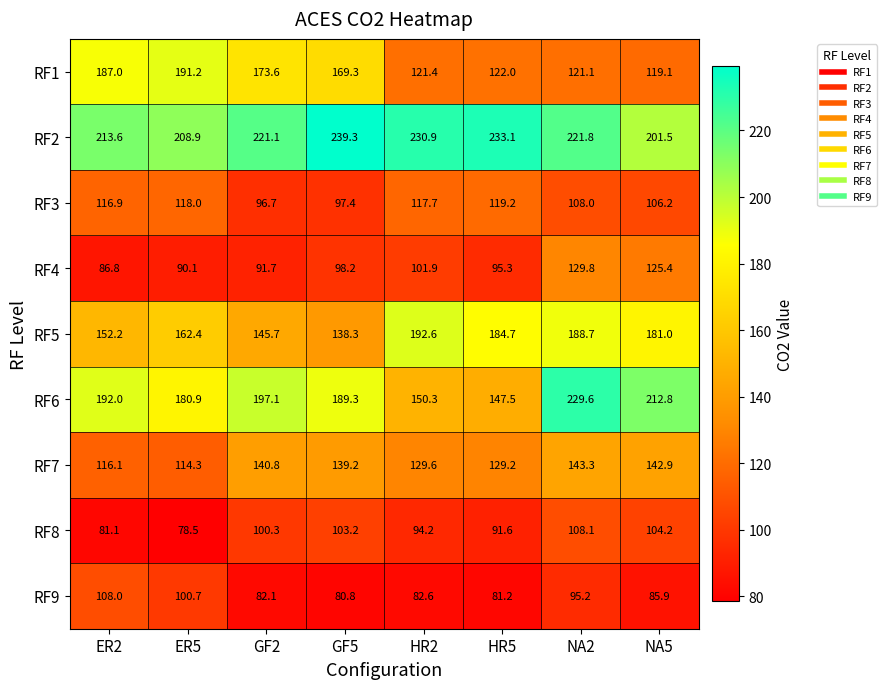

At which label does RF9 first exceed 85?

ER2